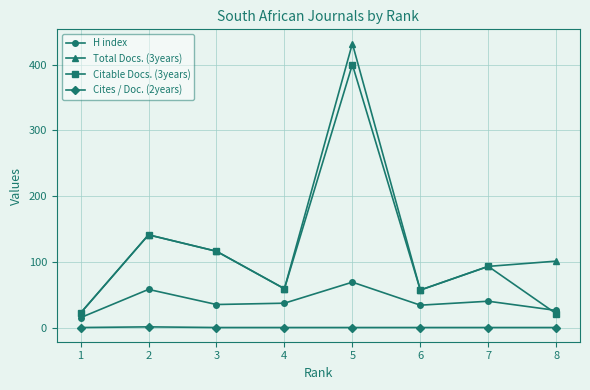

Which series has the largest total across all categories?

Total Docs. (3years)